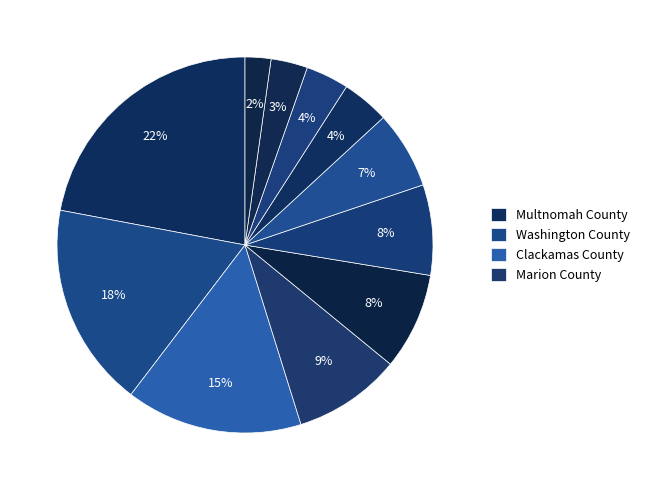

How many slices are in this pie chart?

11